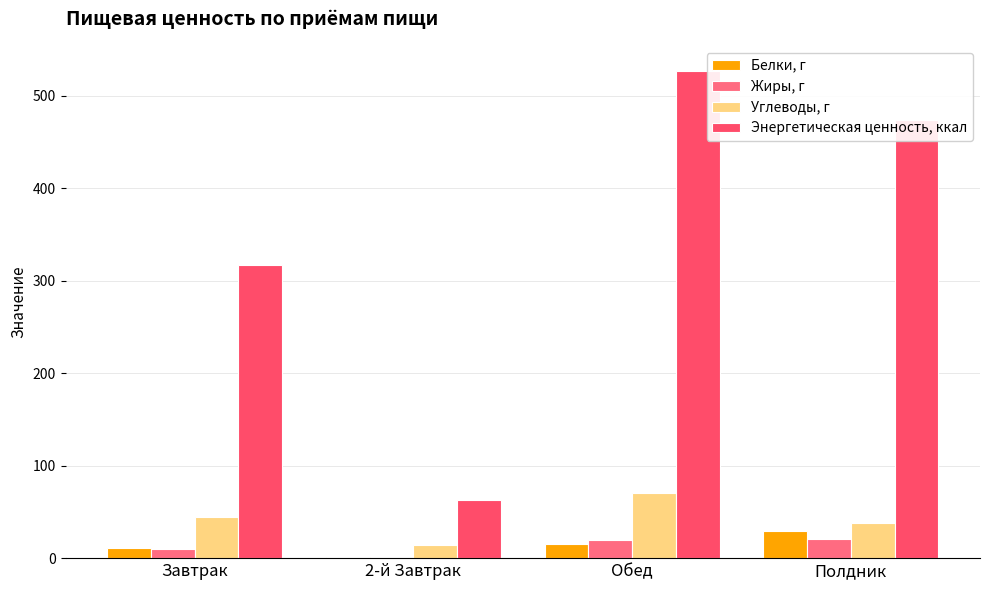

What is the label of the 4th bar from the right?

Завтрак